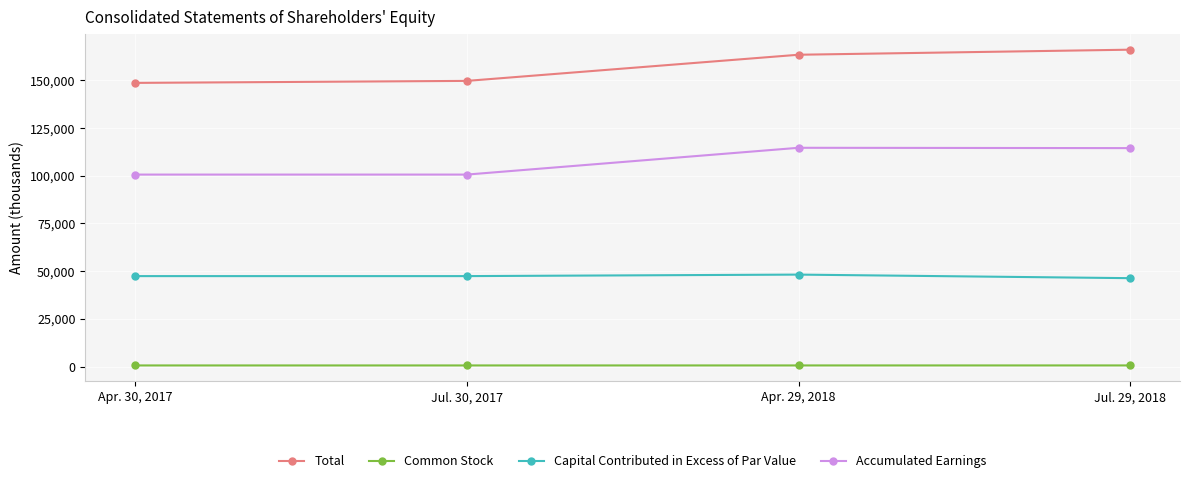

True or false: Total has a value of 197565 at Apr. 30, 2017.

False